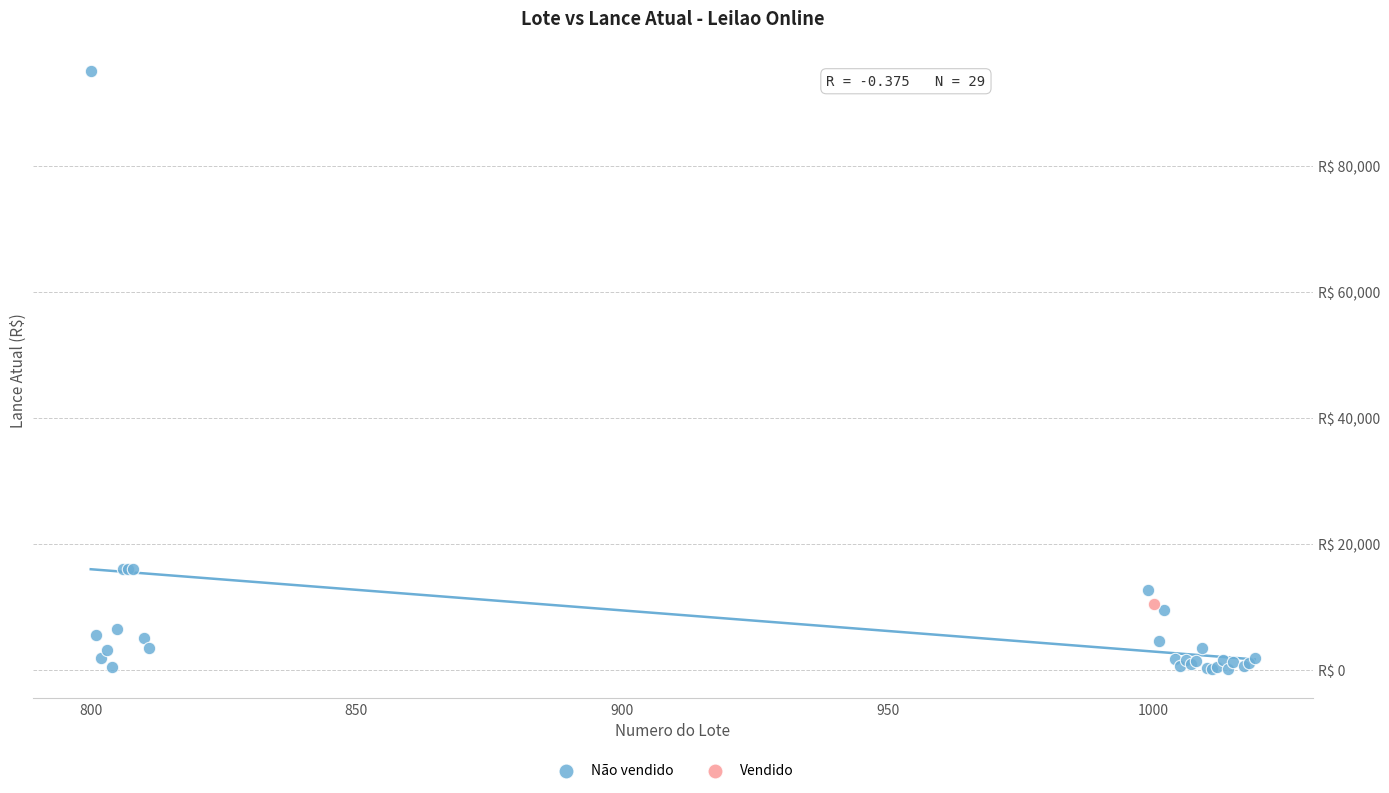

What are all the series names shown in the legend?

Não vendido, Vendido